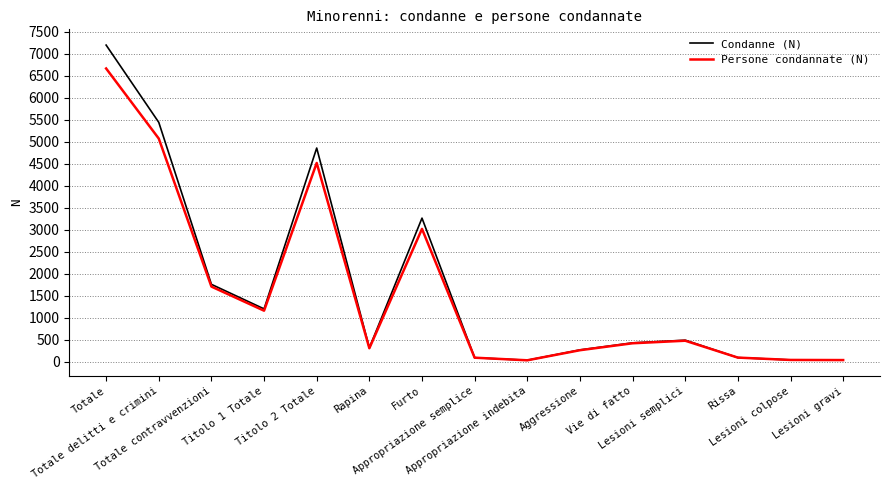

What is the greatest value displayed?

7198